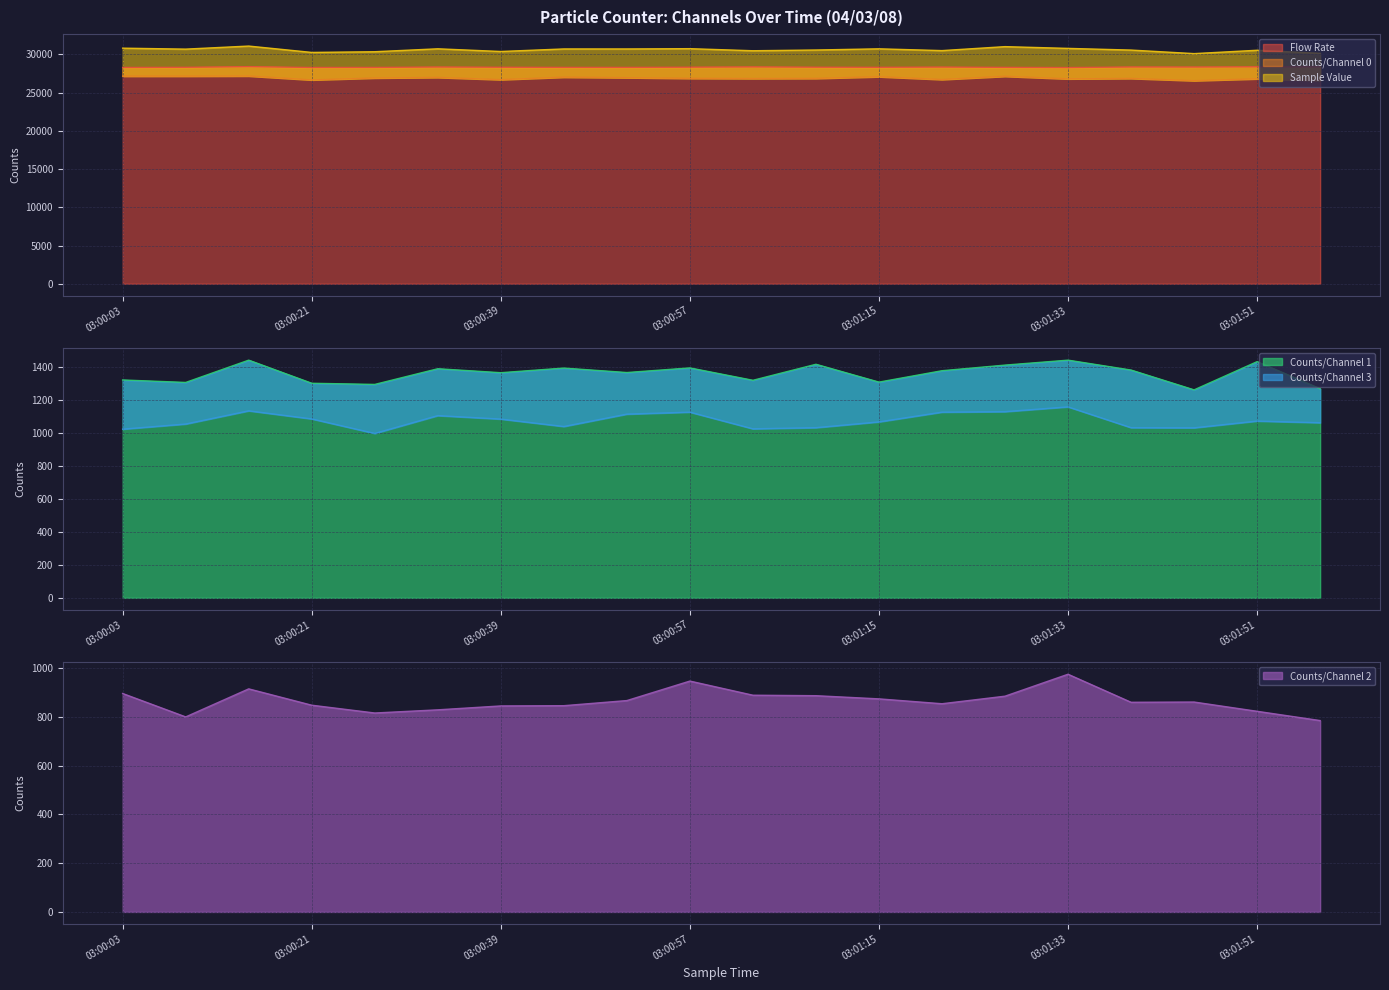

At which category is the sum across all series the highest?

03:00:15